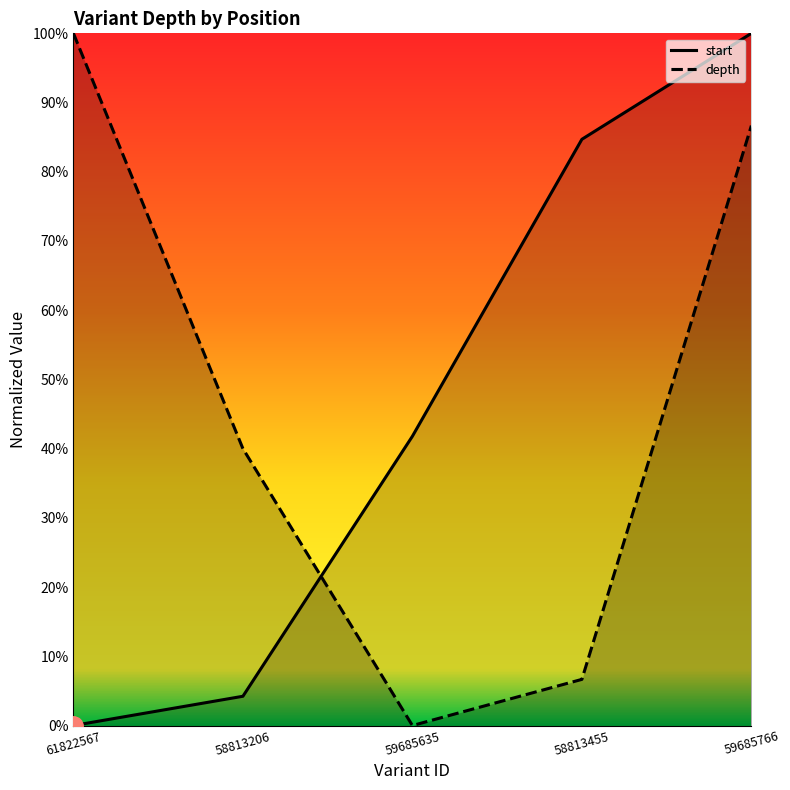

Between 59685766 and 58813206, which is larger?

59685766